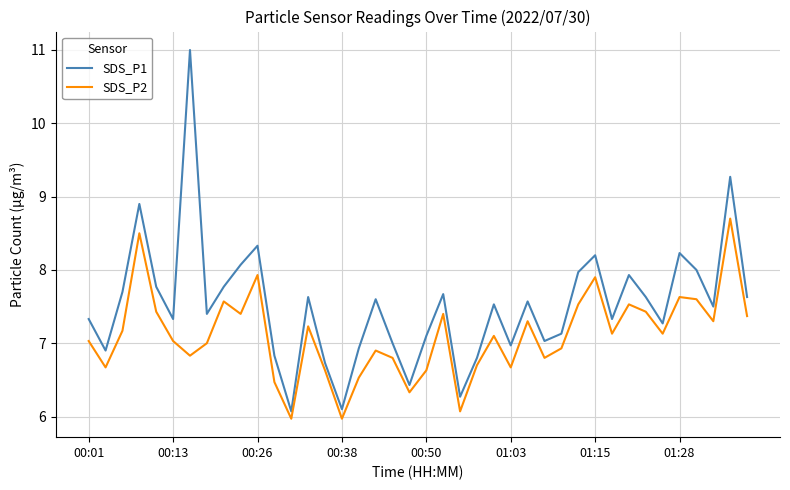

Which series has the widest spread of values?

SDS_P1